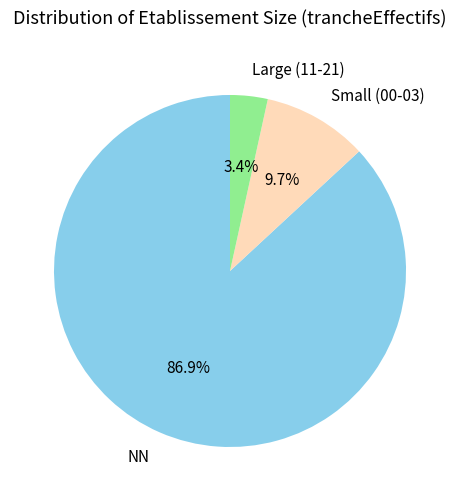

Is there a majority slice in this chart?

Yes